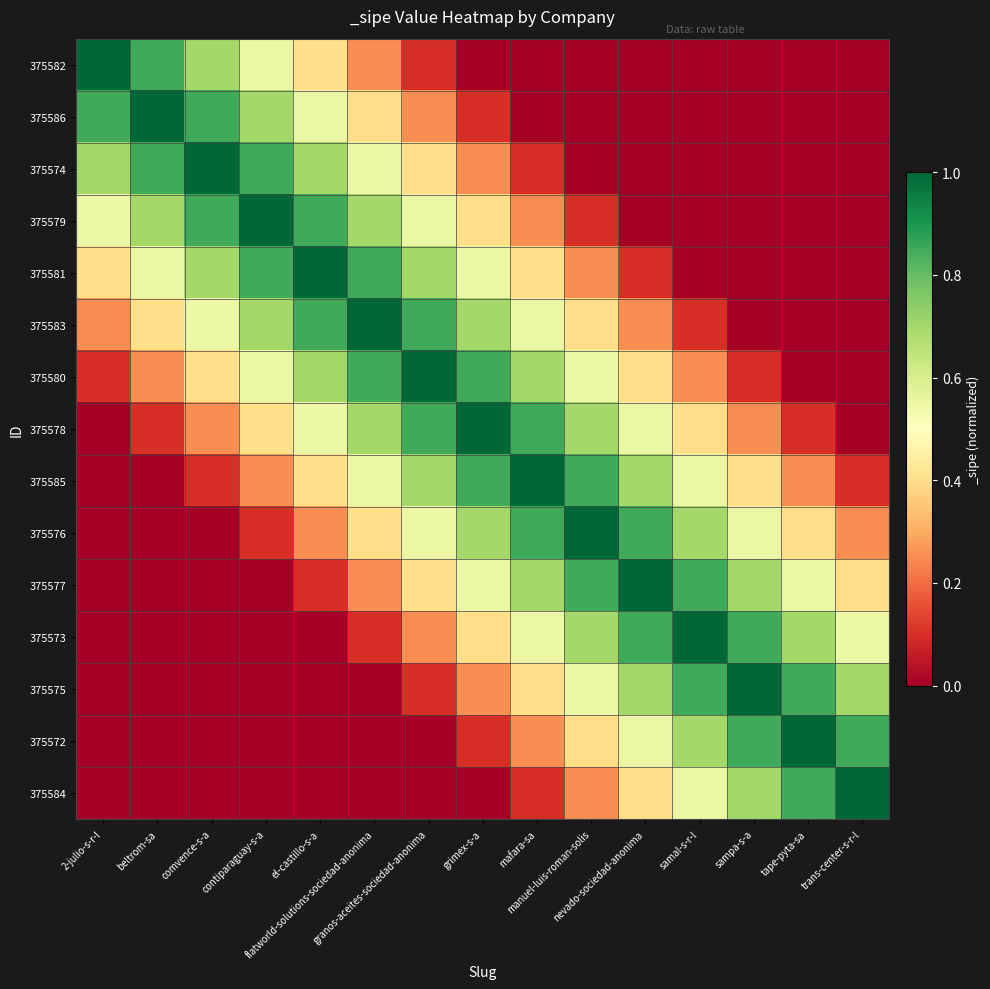

At which category is the sum across all series the highest?

granos-aceites-sociedad-anonima